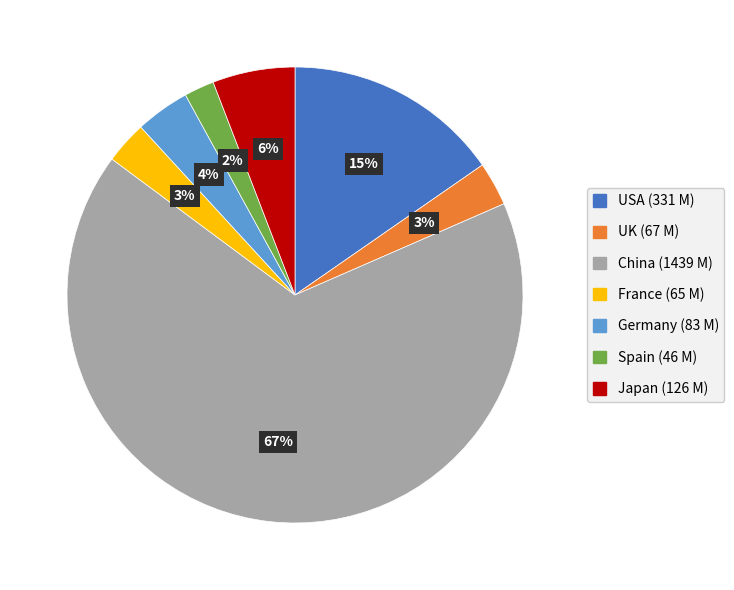

To the nearest percent, what is the average slice percentage?

14%